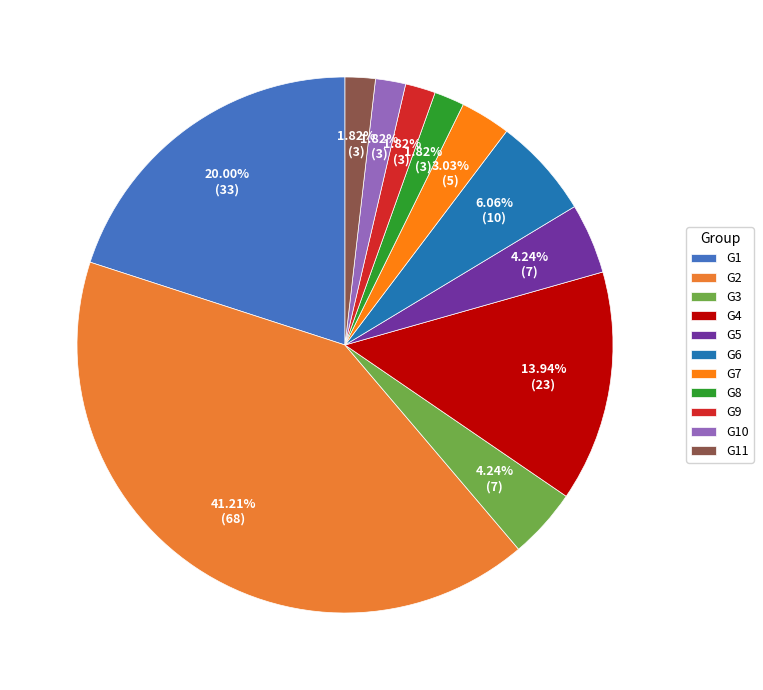

Rank the categories by value from highest to lowest.

G2, G1, G4, G6, G3, G5, G7, G8, G9, G10, G11